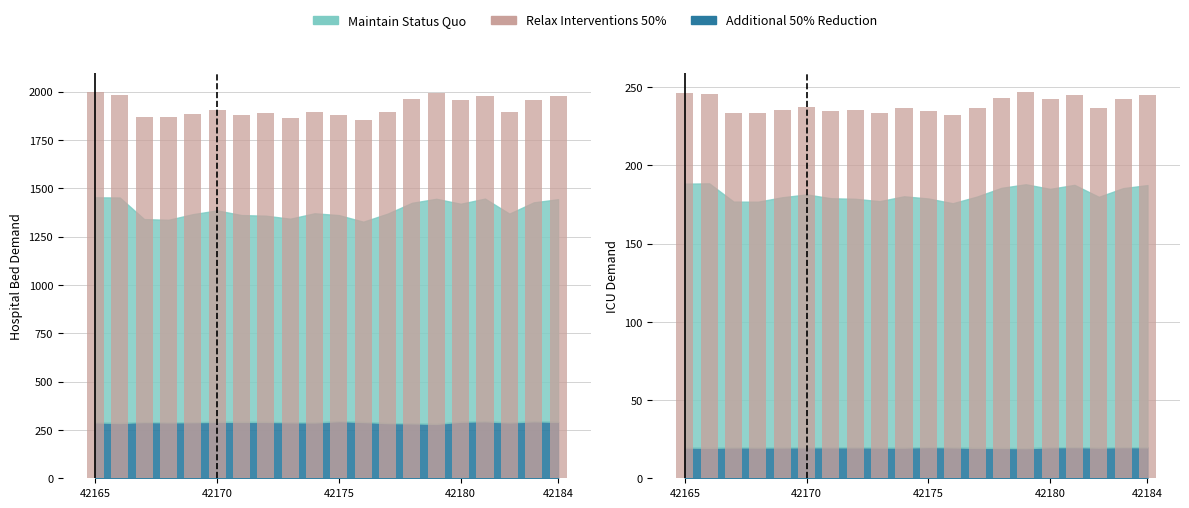

How many data points does each series have?

20